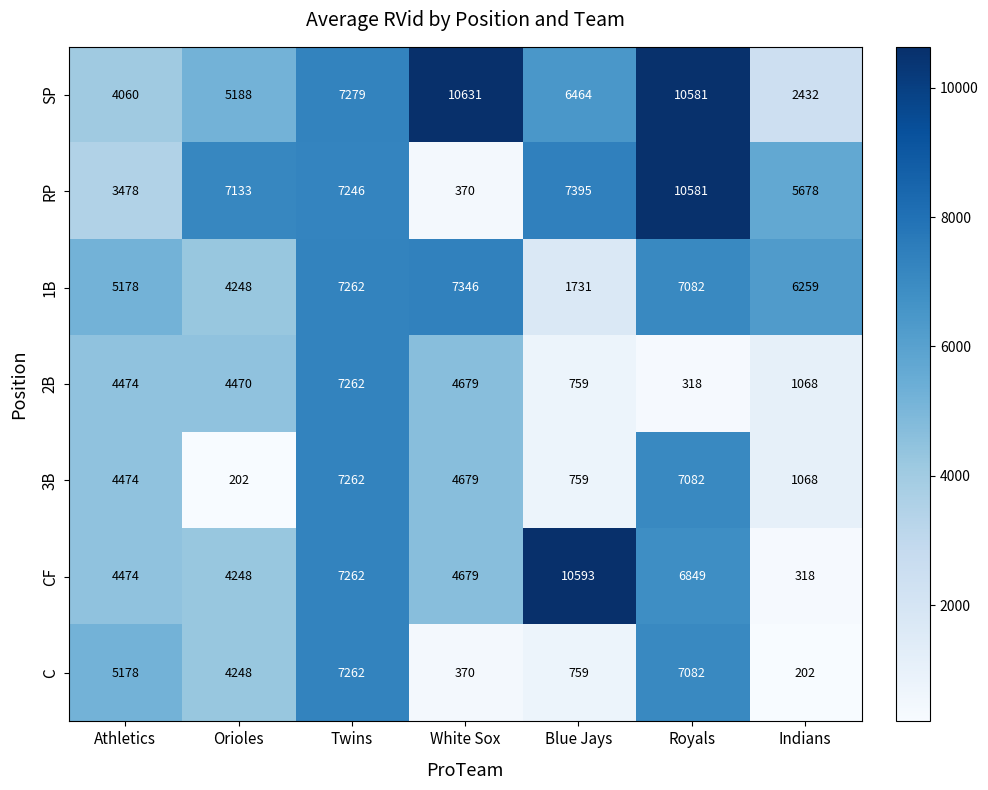

What is the spread (max minus min) of values at Indians?

6057